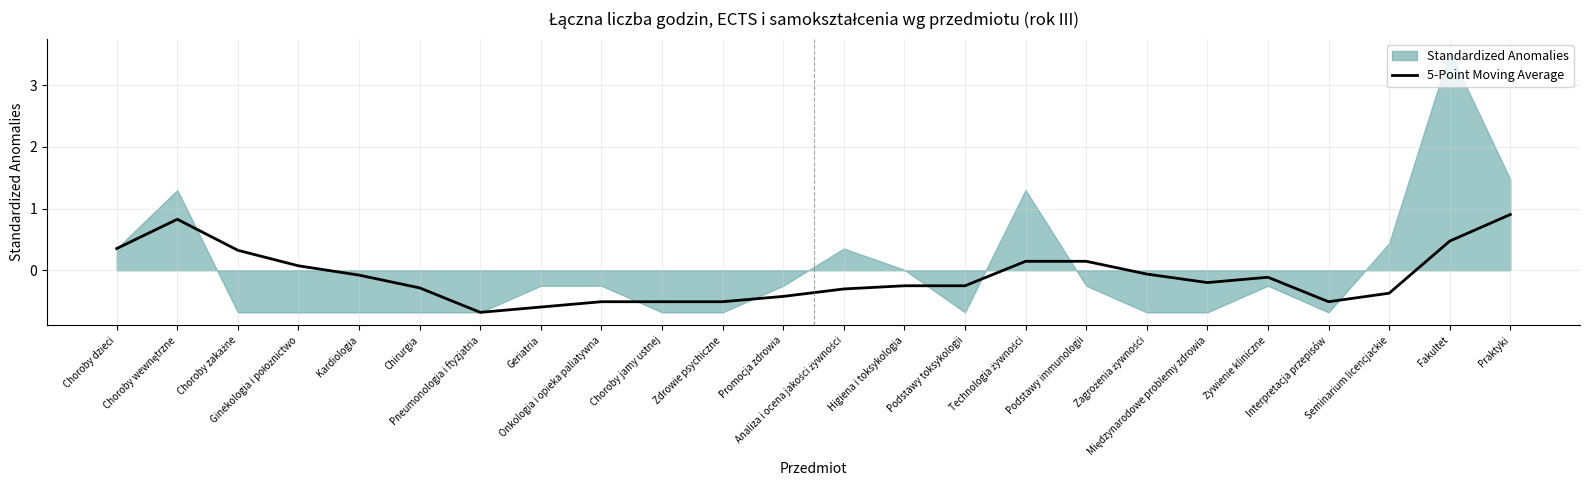

Read the value at Chirurgia.

-0.3